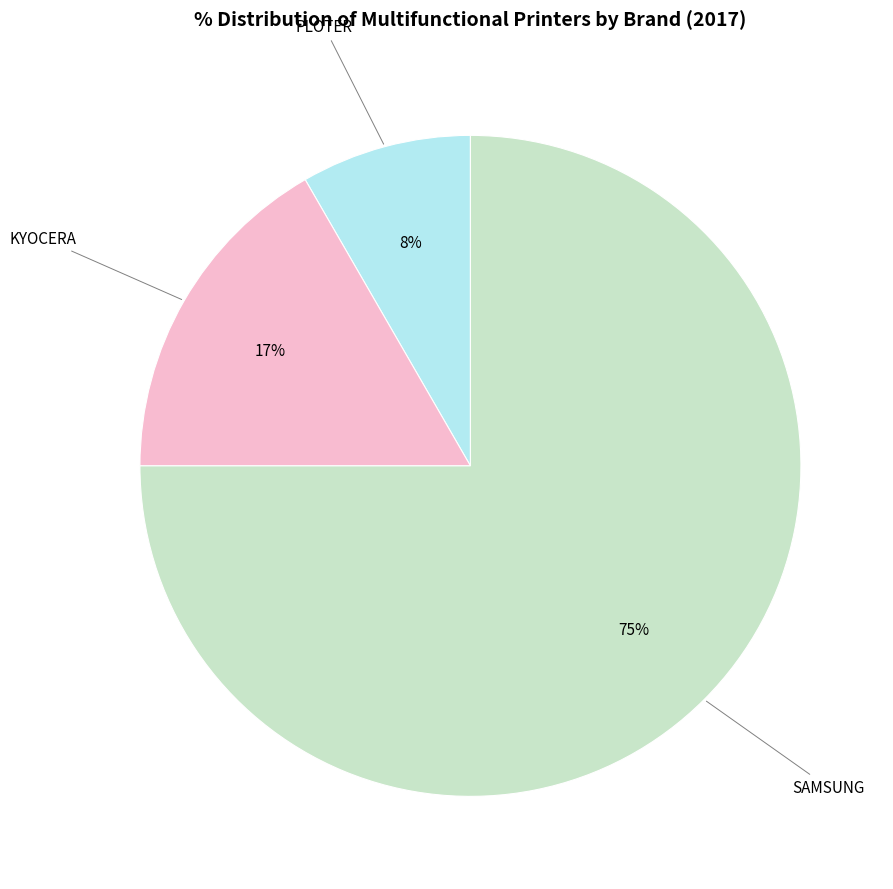

To the nearest percent, what is the average slice percentage?

33%